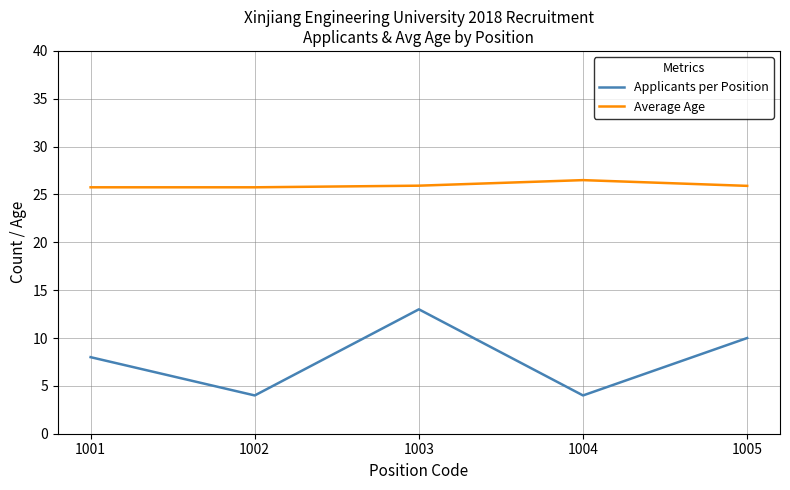

Which series has the widest spread of values?

Applicants per Position